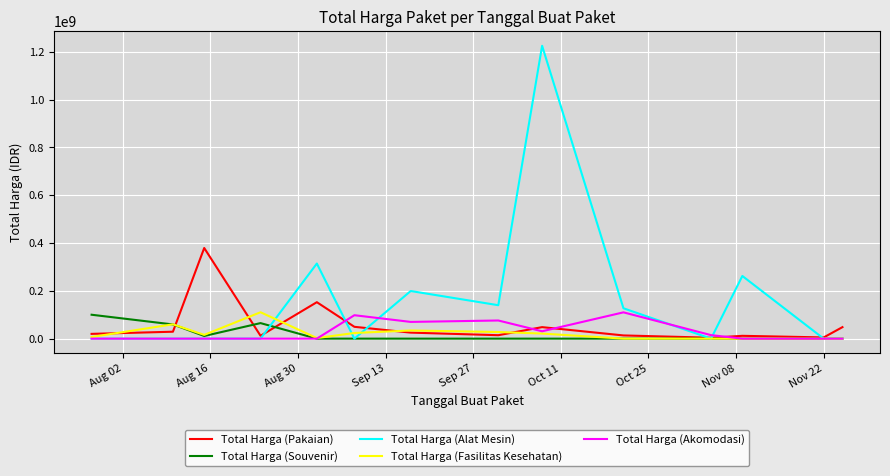

Count the Total Harga (Souvenir) values in the range 0 to 11100000.

11